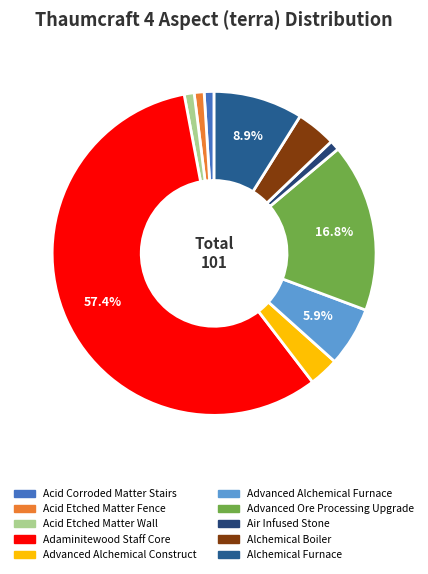

Which category has the smallest portion of the pie?

Acid Corroded Matter Stairs